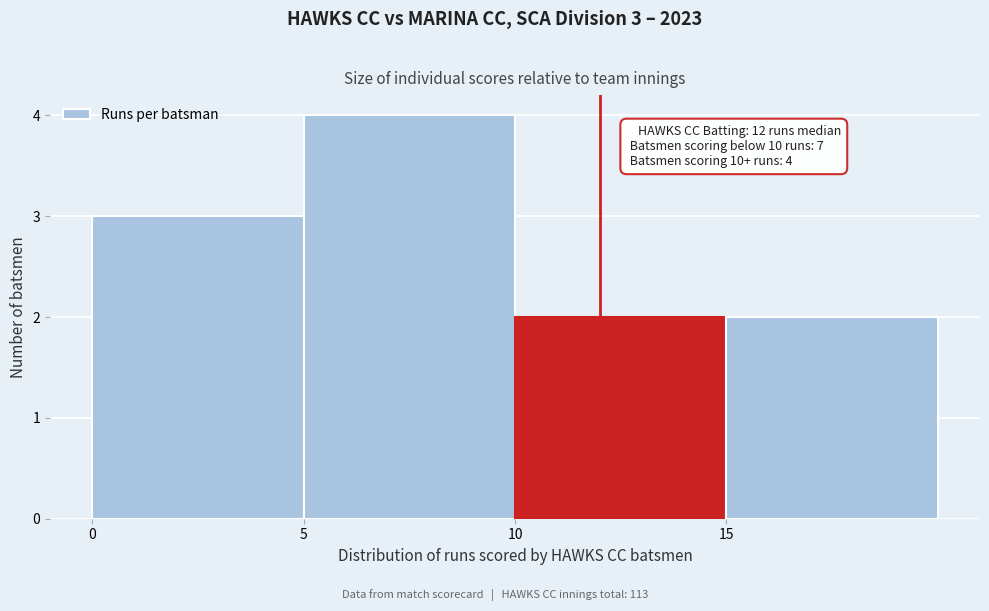

Over which range of the x-axis is the bar tallest?

5 to 10